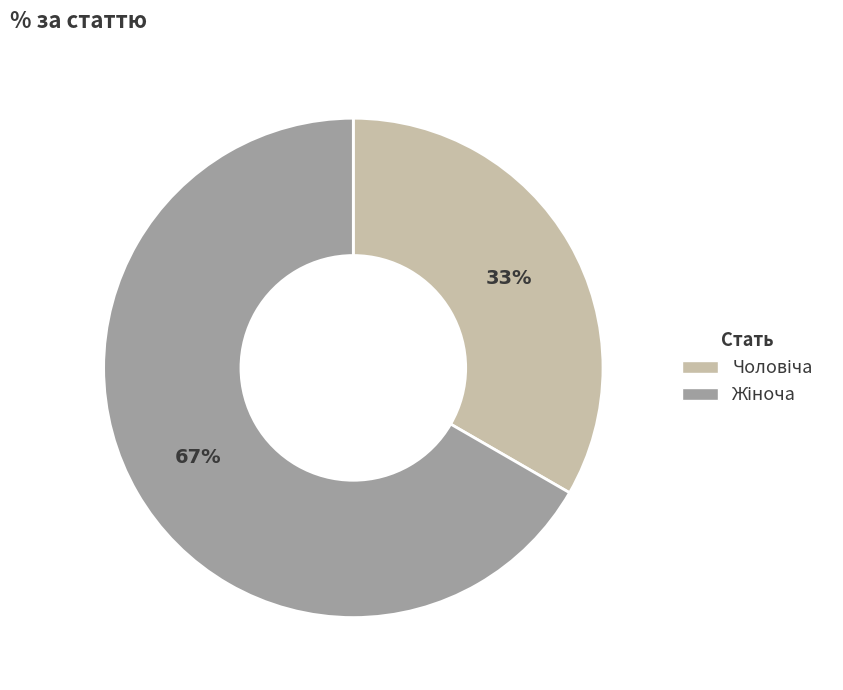

Does any single category account for the majority?

Yes